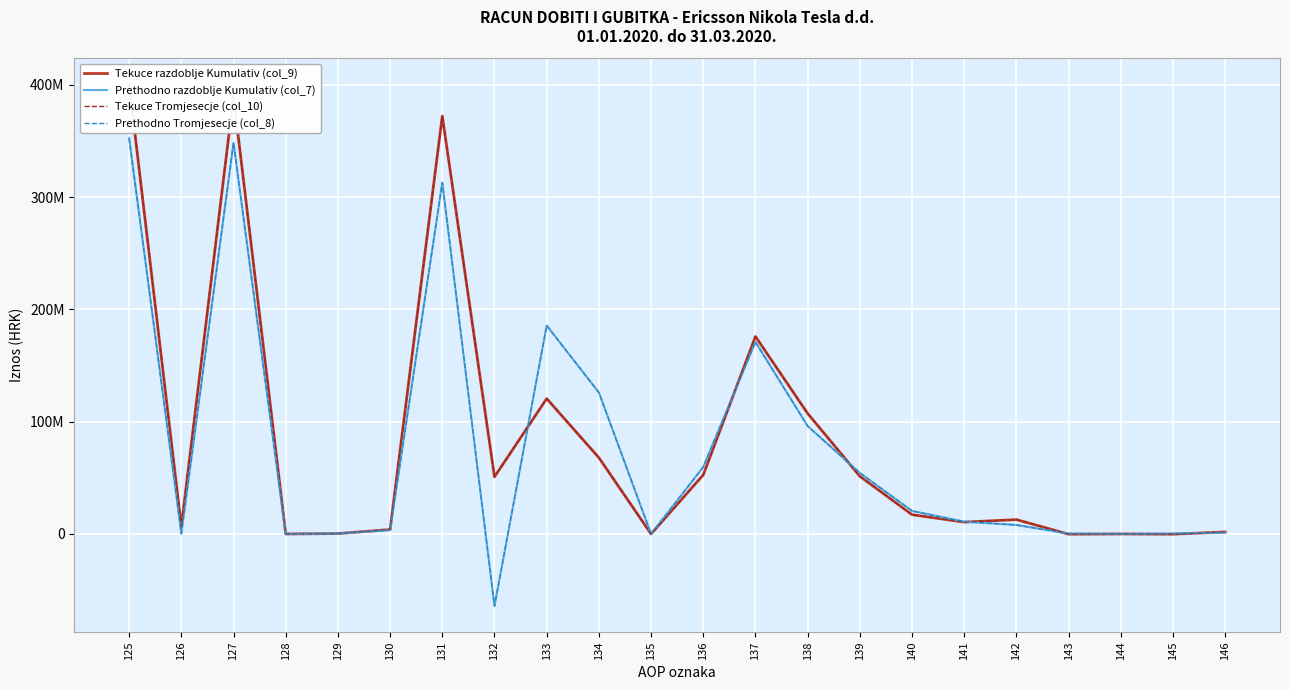

True or false: Tekuce Tromjesecje (col_10) has a value of 6643914 at 126.

True